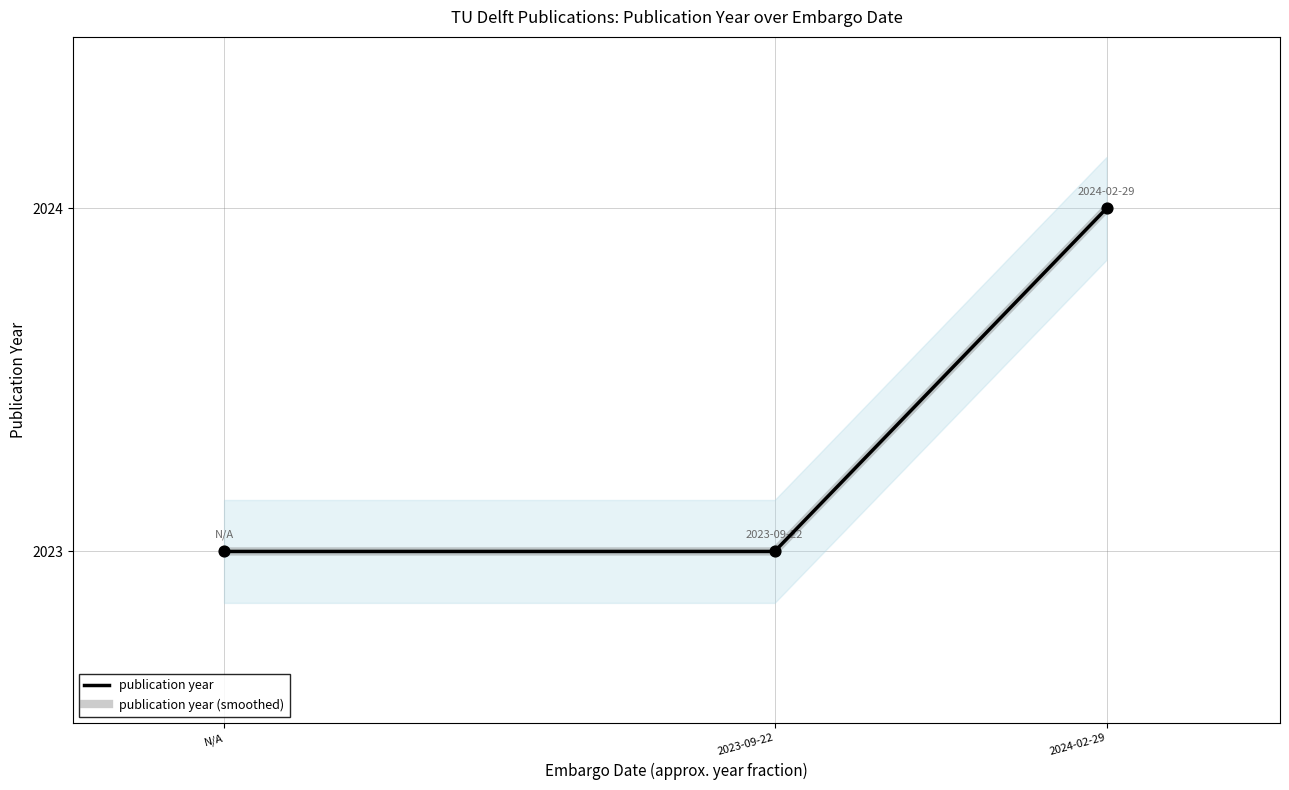

At which category is the sum across all series the highest?

2024-02-29